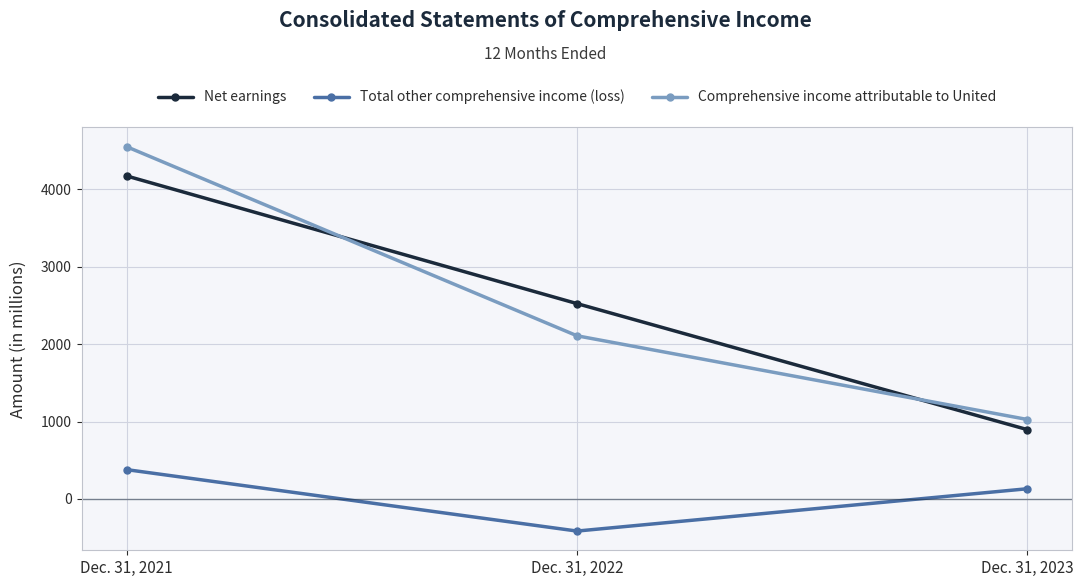

What is the smallest value displayed?

-416